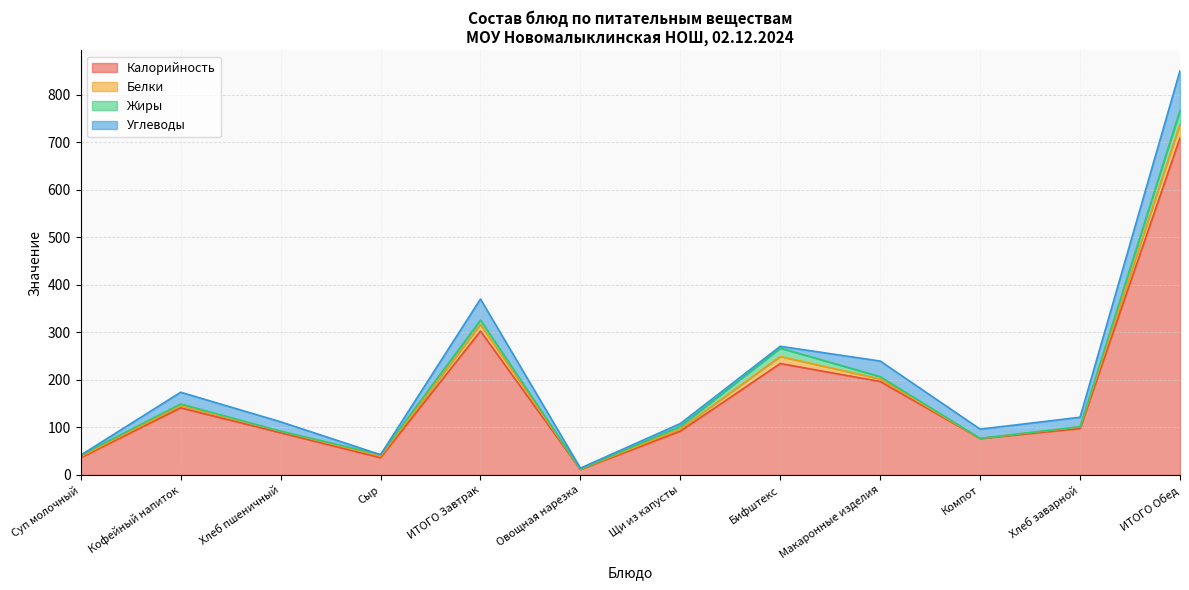

Which series has the widest spread of values?

Калорийность